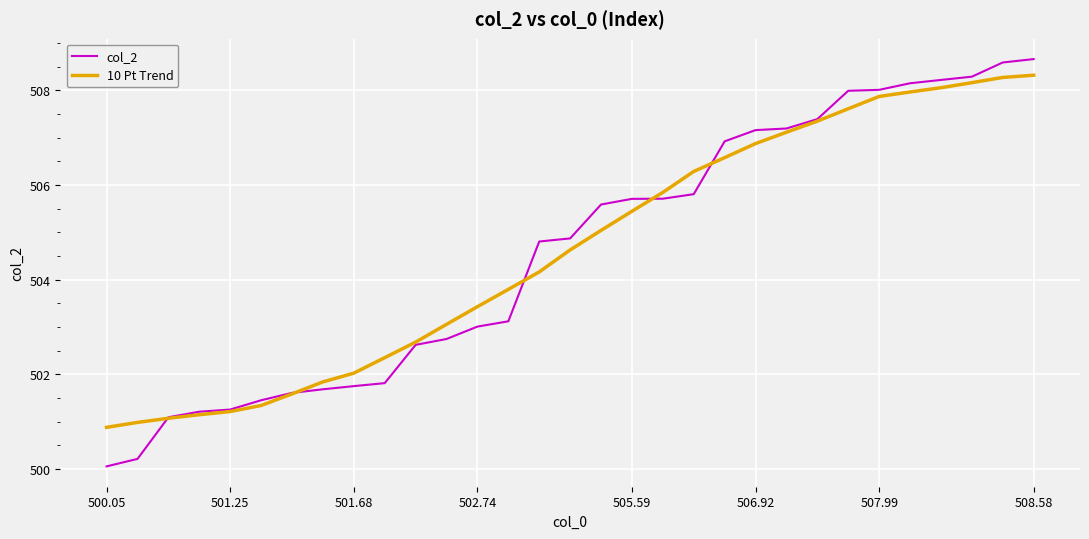

How many lines are shown in the chart?

2